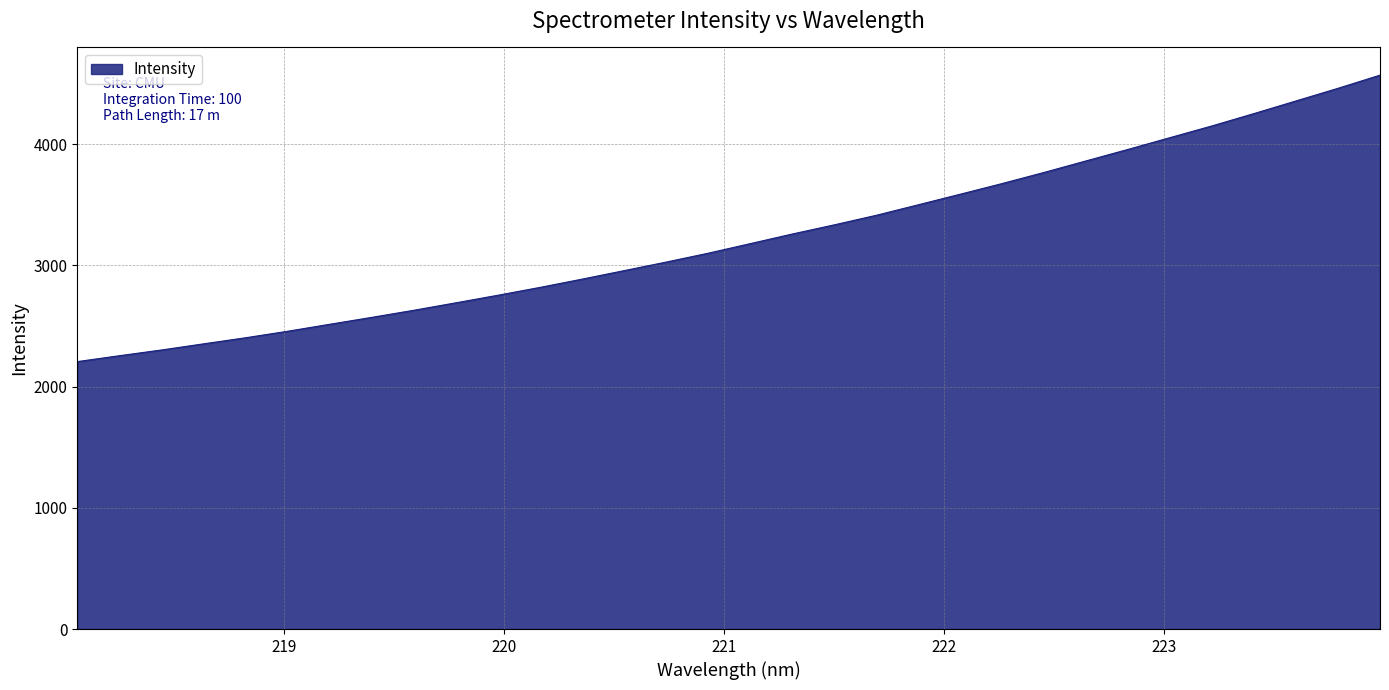

What is the difference between the maximum and minimum values?

2363.9